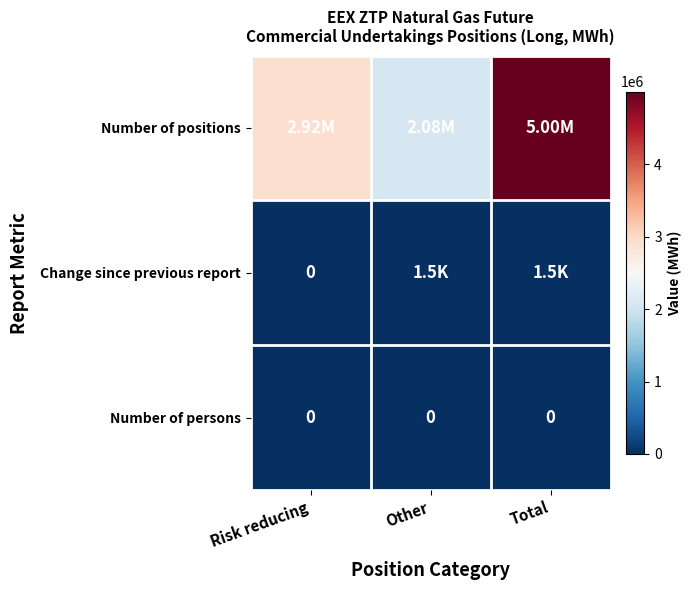

Is it true that Number of positions equals 4100034 at Risk reducing?

False